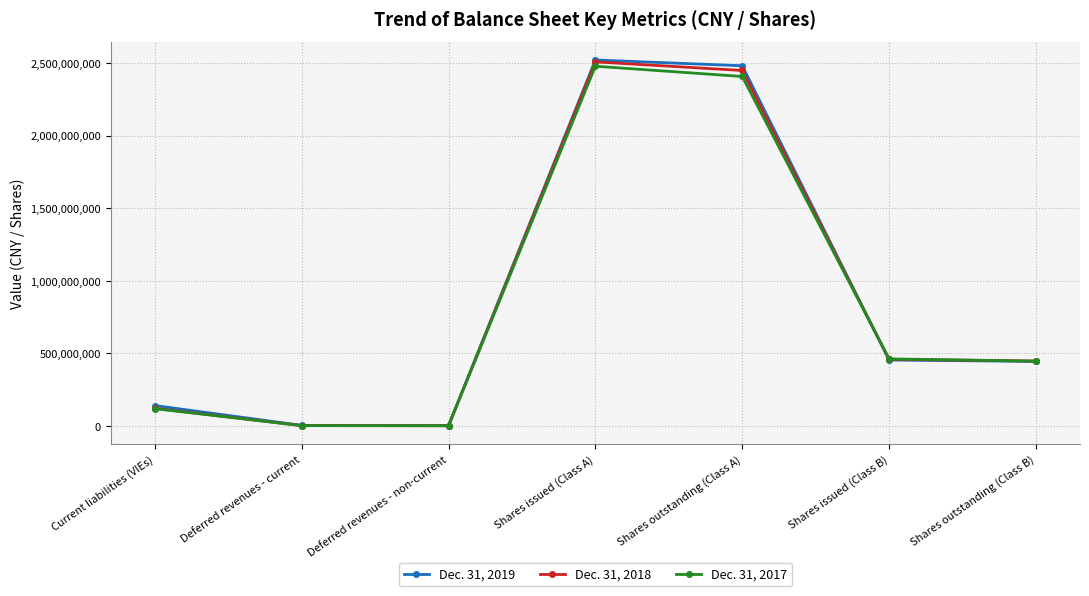

At Shares outstanding (Class B), list the series in order from largest to smallest.

Dec. 31, 2018, Dec. 31, 2017, Dec. 31, 2019